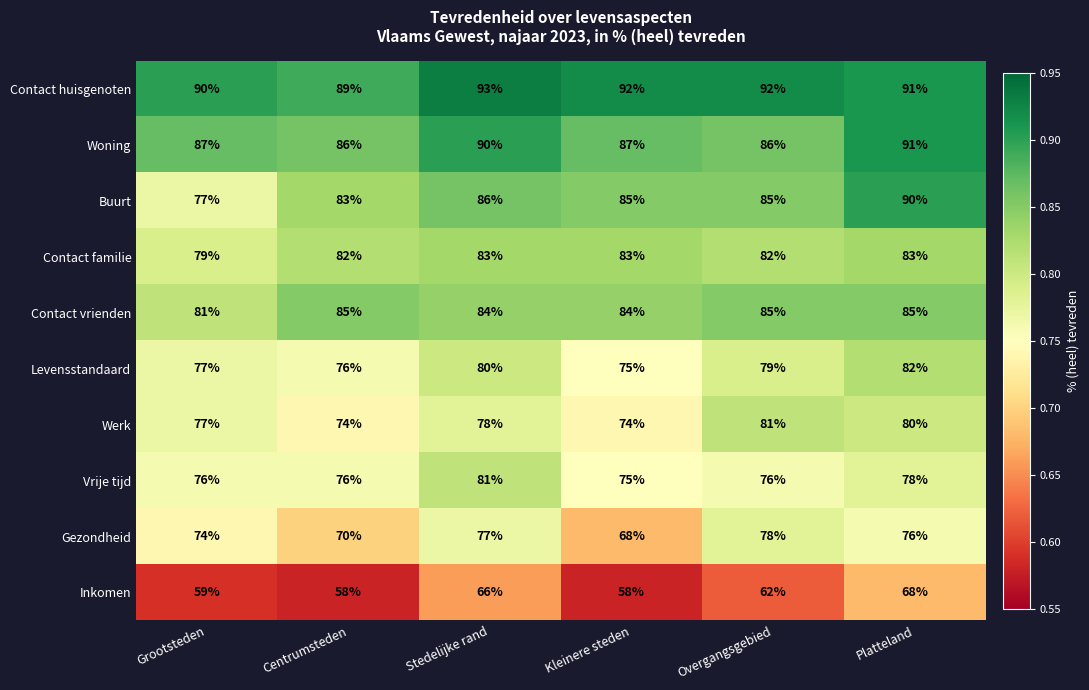

What is the difference between the highest and lowest values at Overgangsgebied?

30